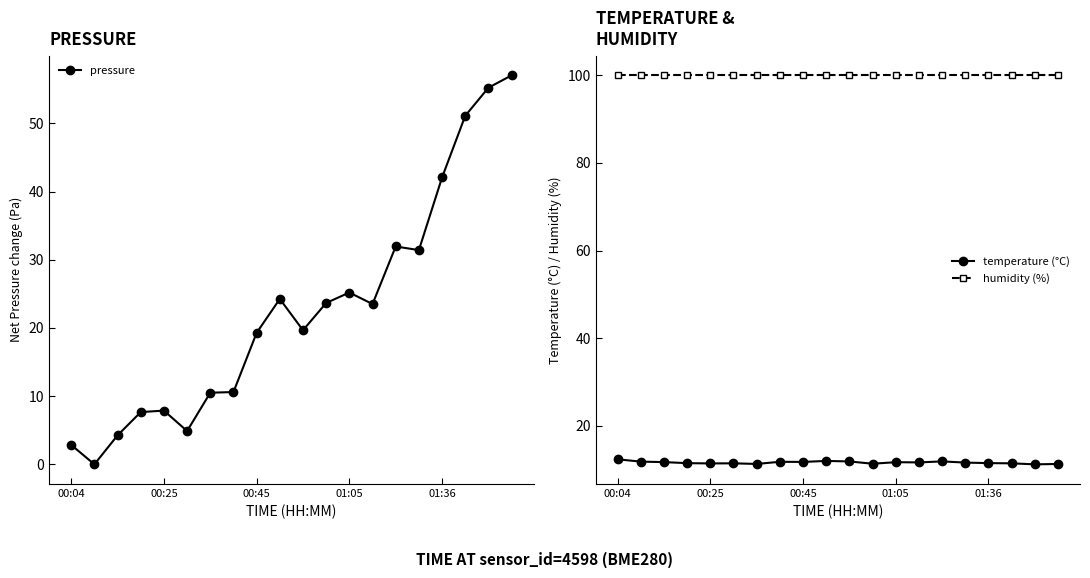

True or false: humidity (%) has a value of 168.7 at 13.

False